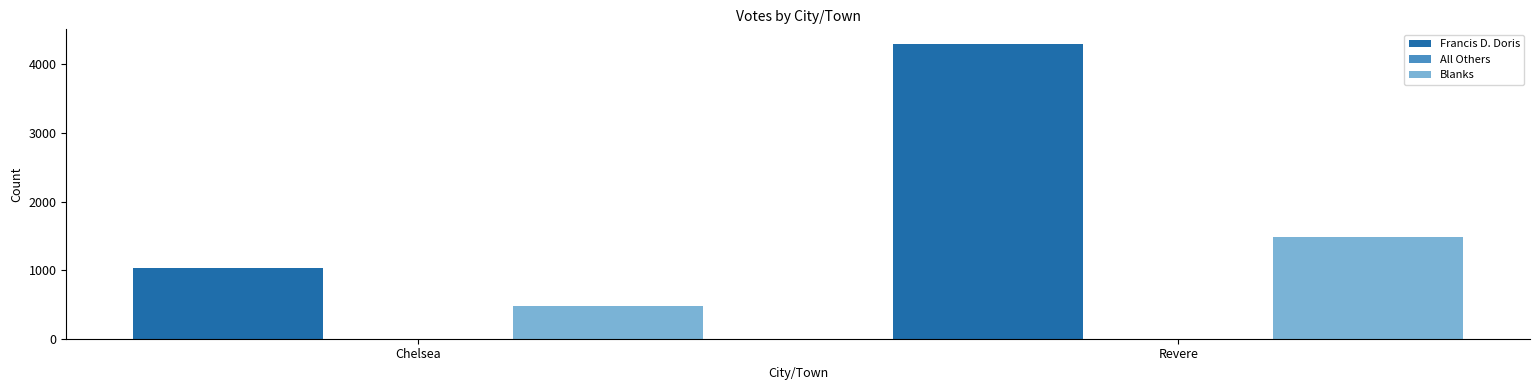

At which category does the chart reach its peak across all series?

Revere